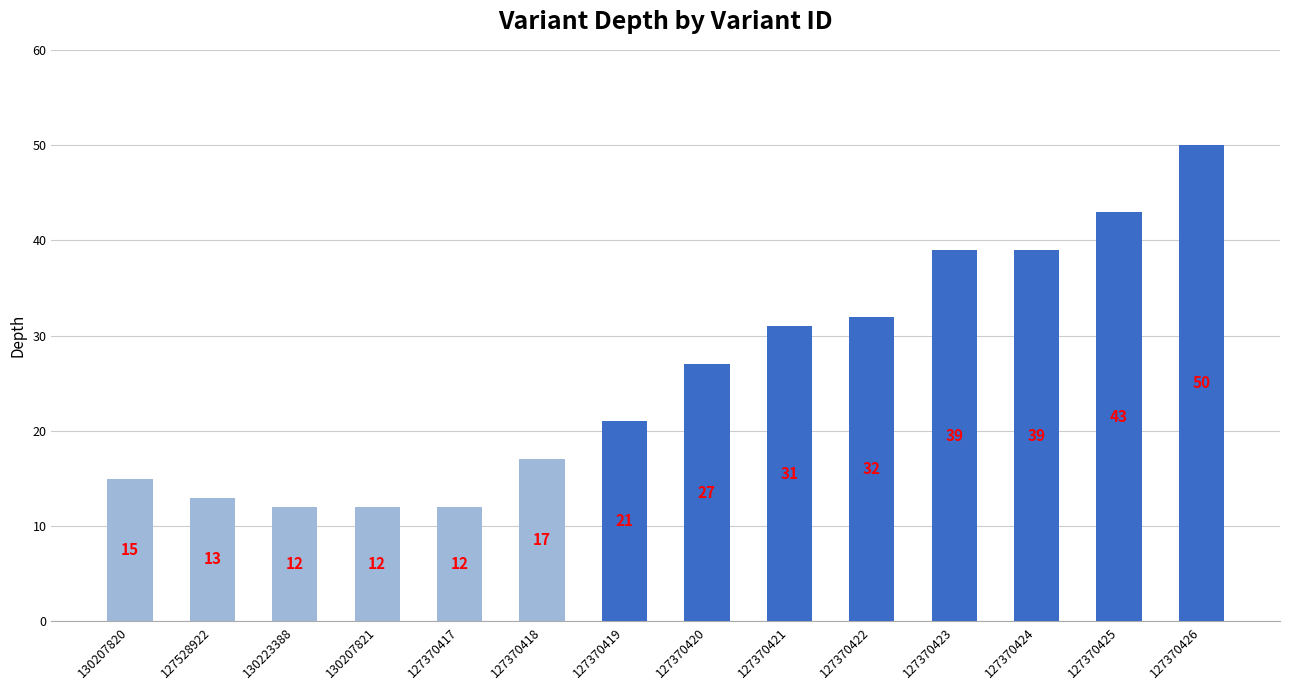

What is the sum of all values?

363